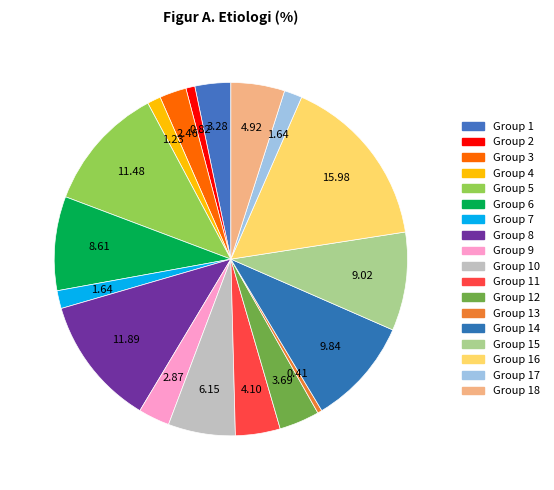

Count the number of slices in the pie.

18